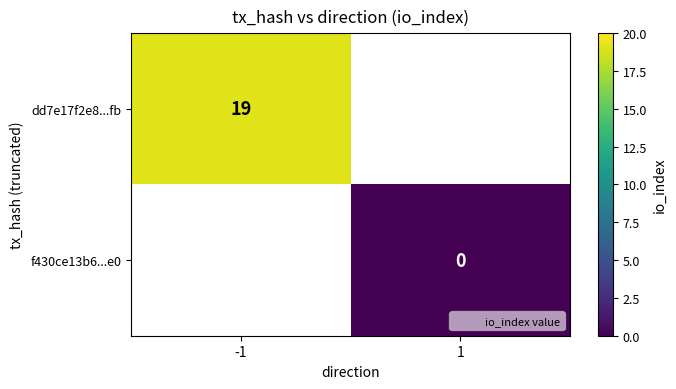

Between 1 and -1, which is larger?

-1